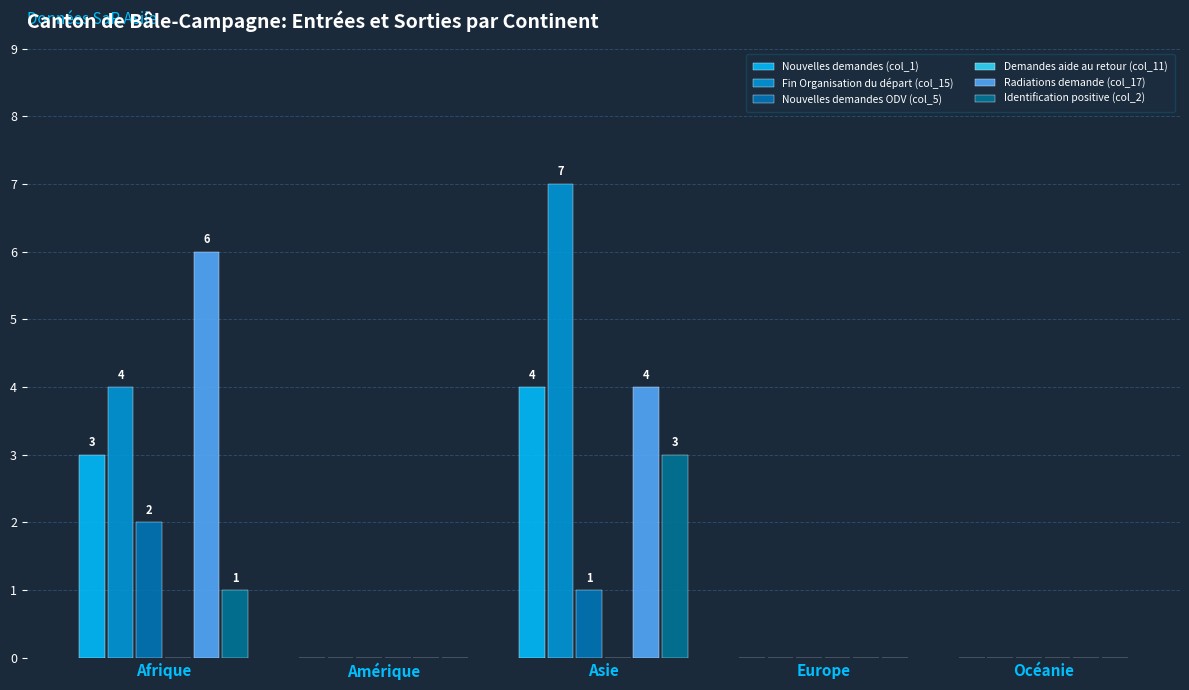

What is the difference between the Fin Organisation du départ (col_15) values at Amérique and Asie?

7